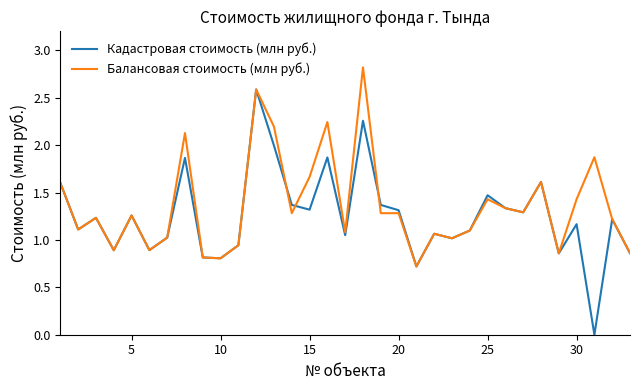

What is the lowest value of the Балансовая стоимость (млн руб.) series?

0.7